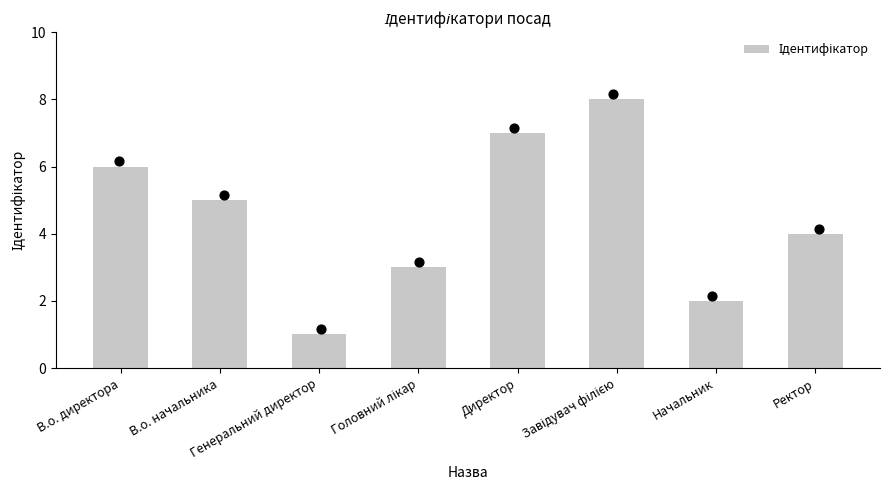

What is the change in value from В.о. начальника to Головний лікар?

-2